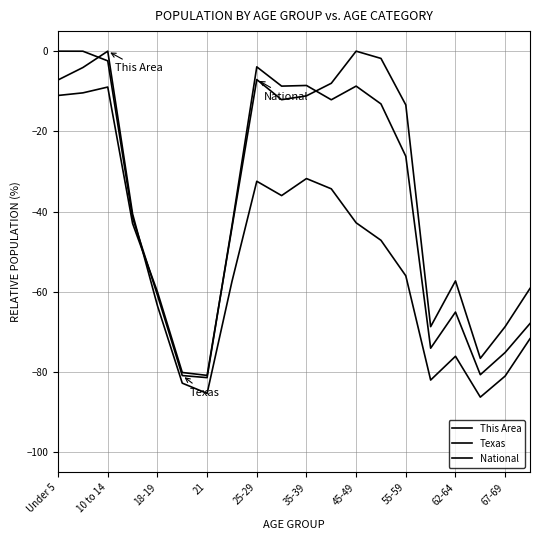

How many categories are shown in the chart?

20